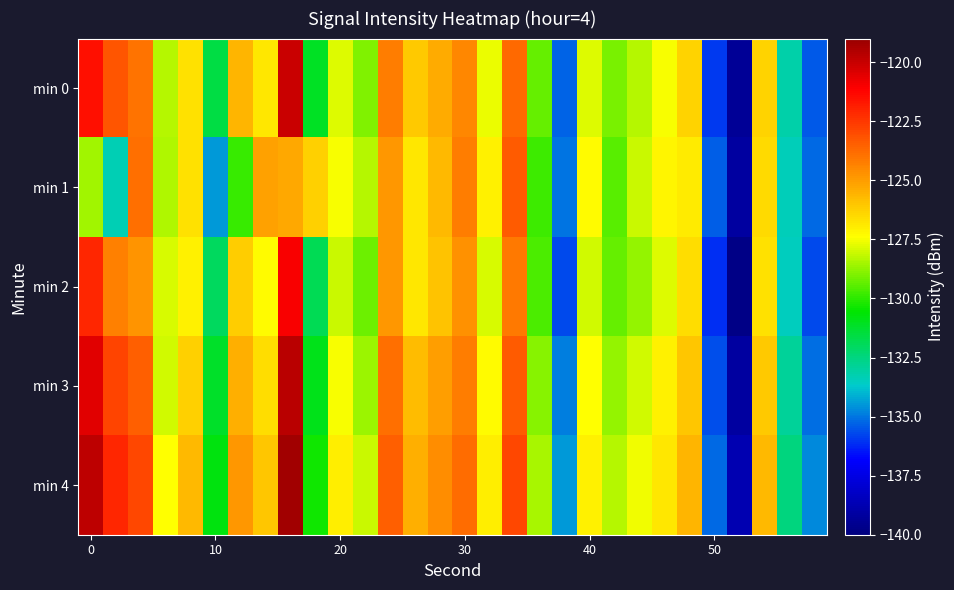

What is the smallest value displayed?

-139.8